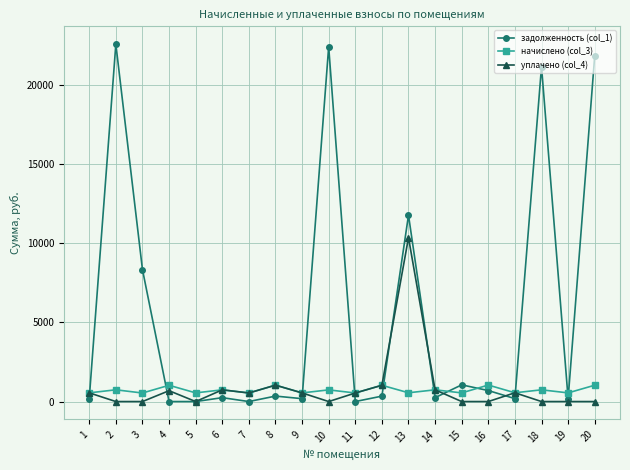

Where does the задолженность (col_1) series first go above 342?

2